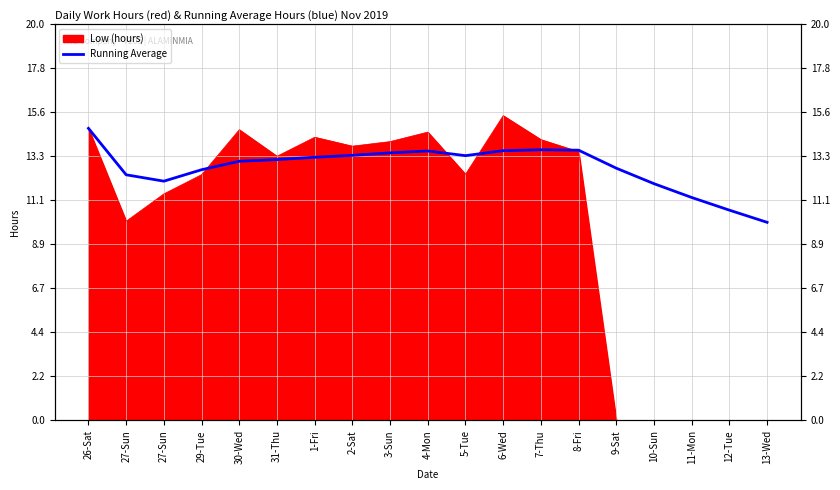

What is the difference between the maximum and minimum values?

4.7